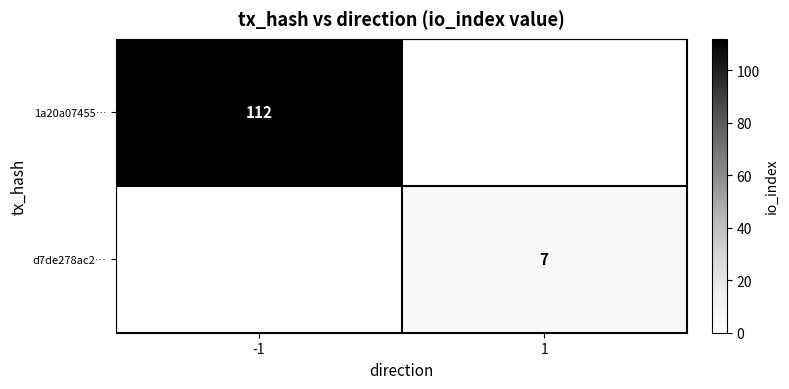

The value of d7de278ac2… at 1 is 7. True or false?

True